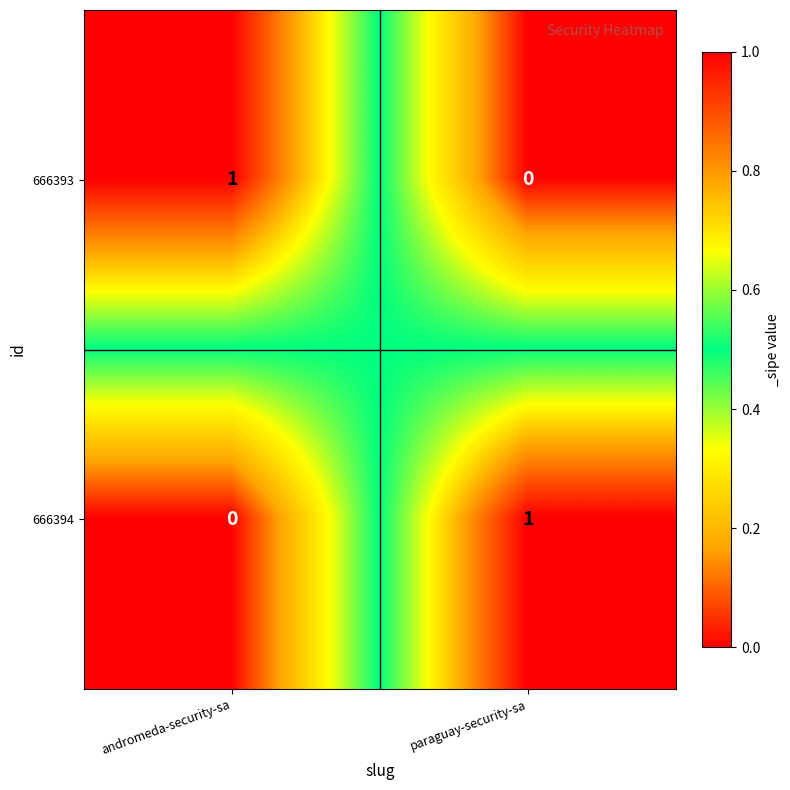

The 666394 series shows 1 at paraguay-security-sa. True or false?

True